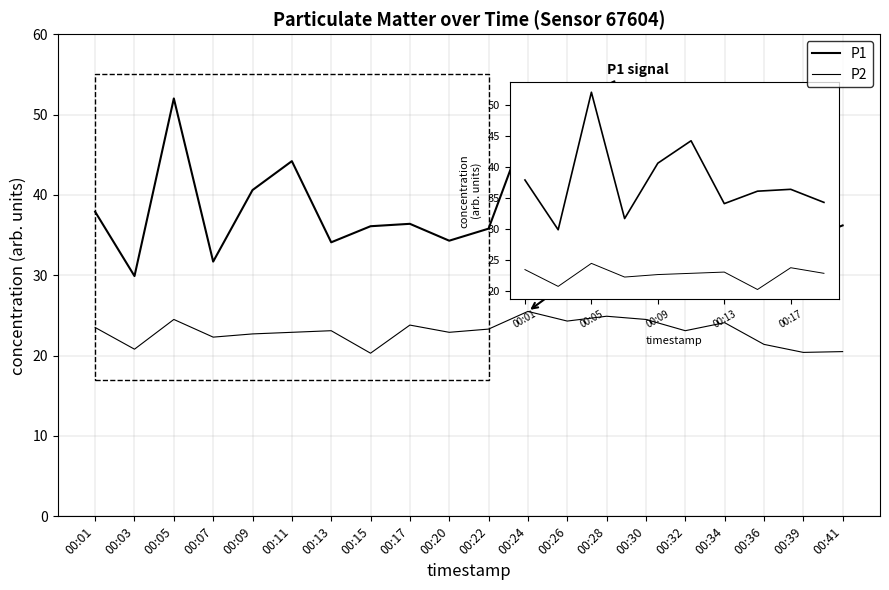

How many lines are shown in the chart?

2